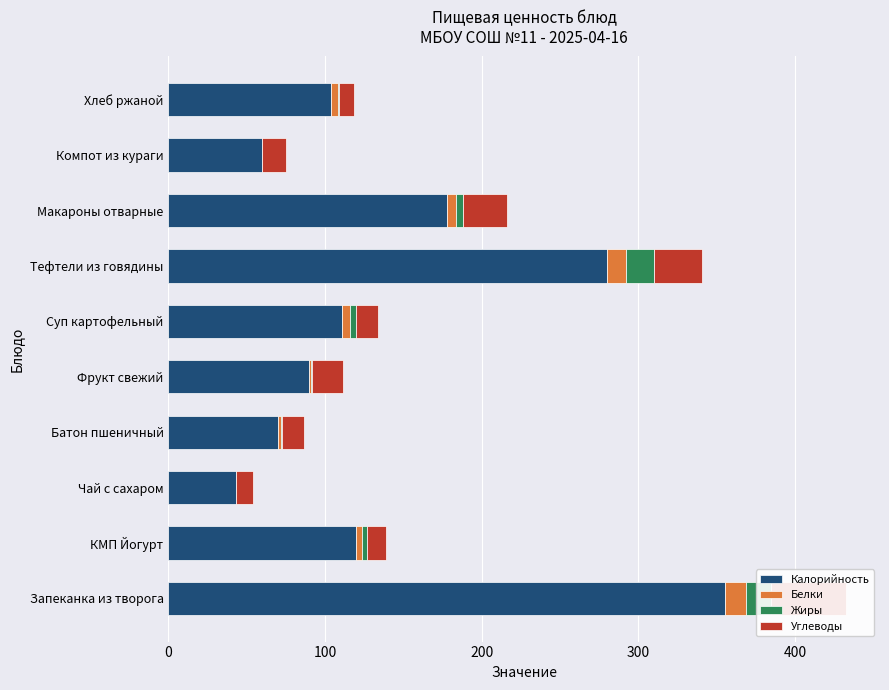

The Белки series shows 0.0 at Компот из кураги. True or false?

True